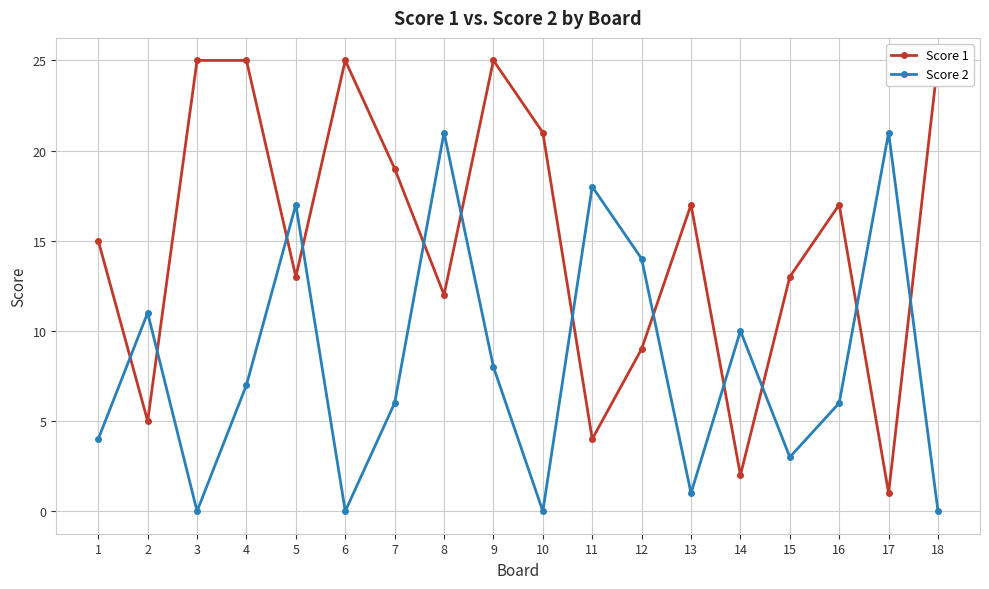

List the series in order of their peak value, lowest first.

Score 2, Score 1